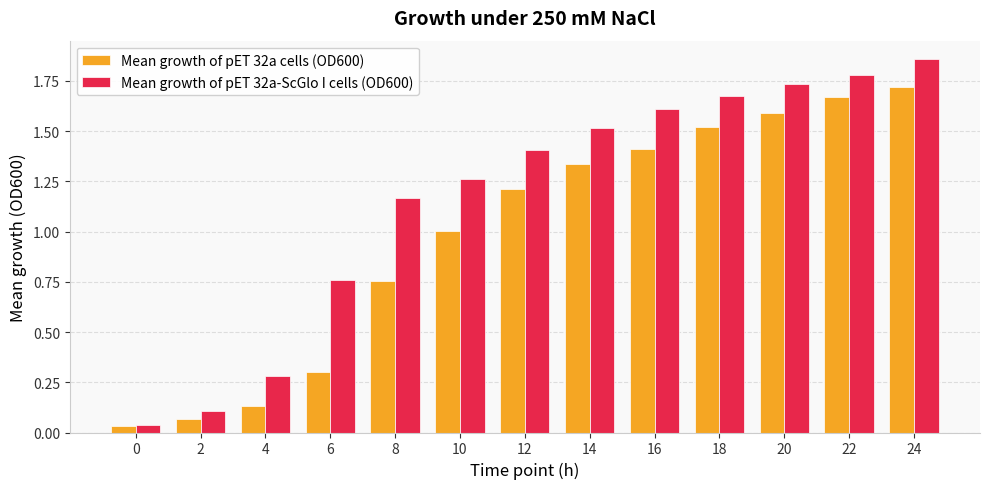

What is the difference between the highest and lowest values at 16?

0.2